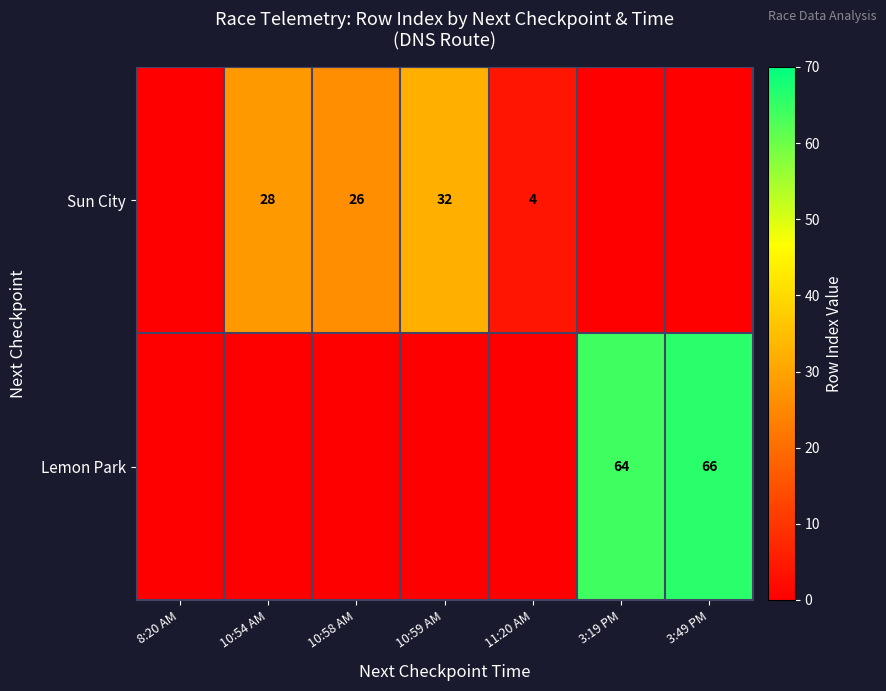

At which category is the sum across all series the highest?

3:49 PM